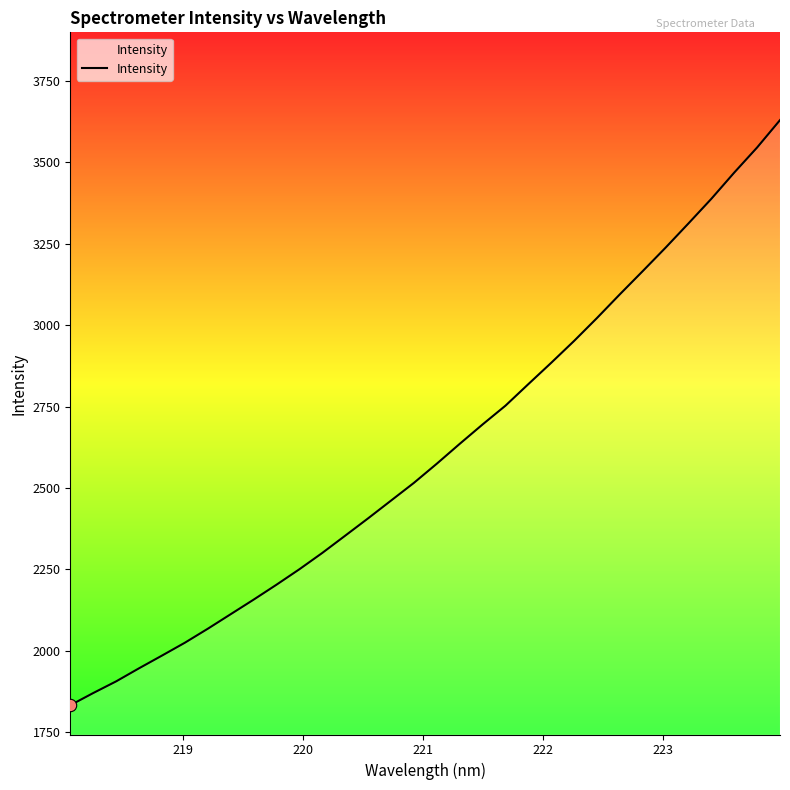

What is the difference between the maximum and minimum values?

1797.8